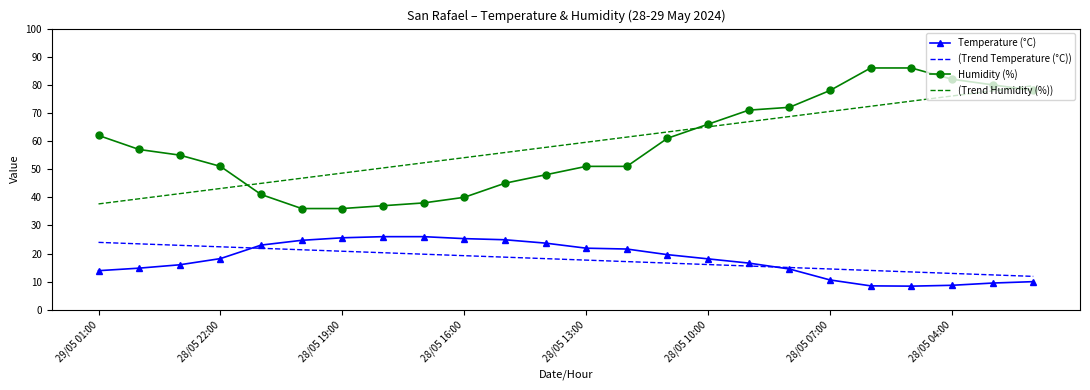

True or false: Humidity (%) and Temperature (°C) cross at least once.

False